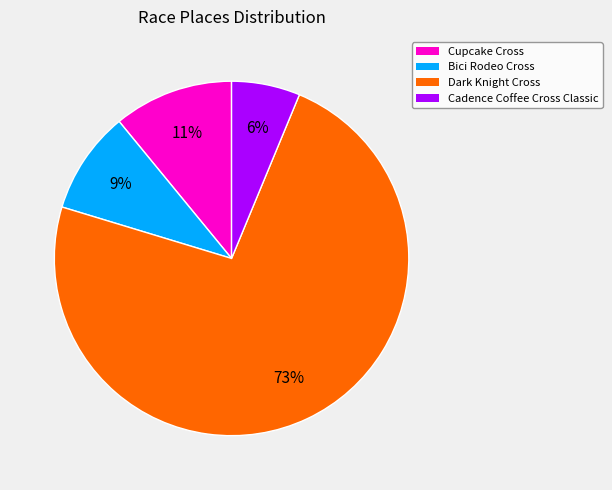

Is there a majority slice in this chart?

Yes